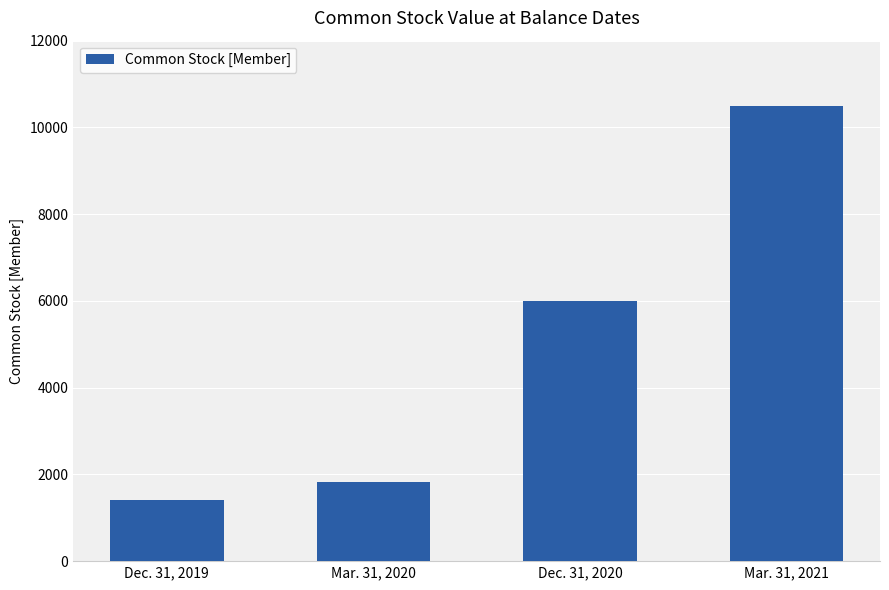

What is the sum of all values?

19711